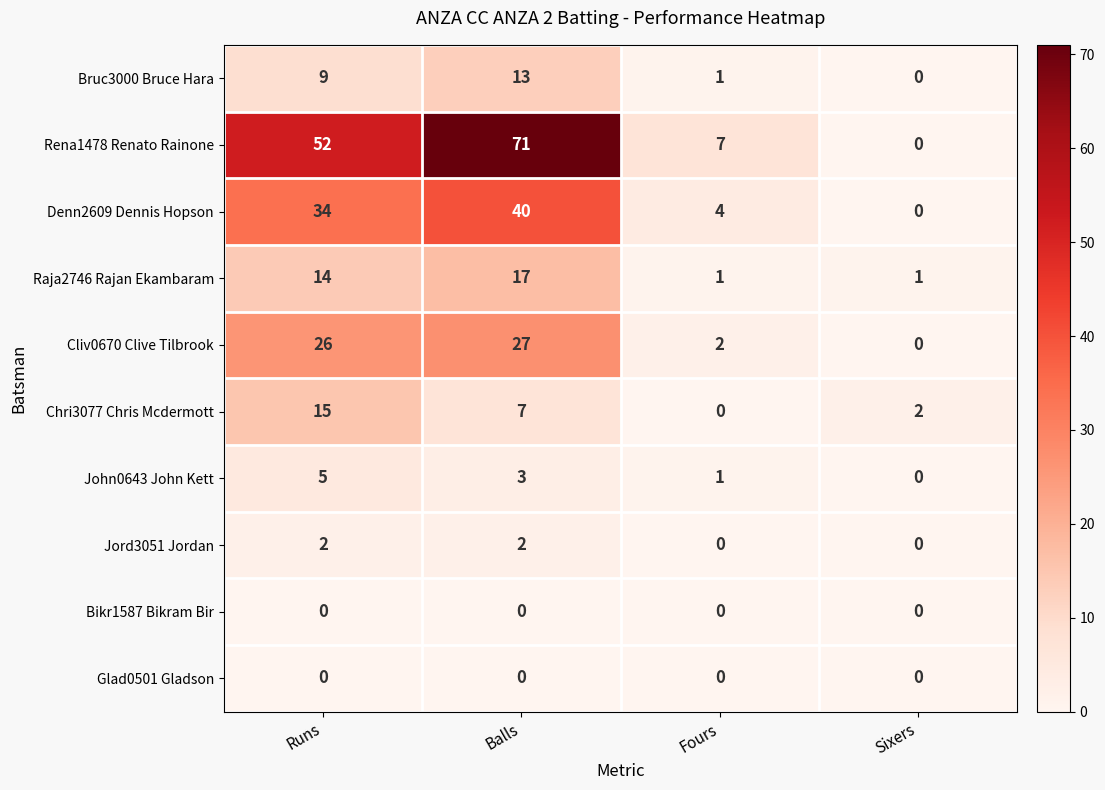

At which label does Cliv0670 Clive Tilbrook reach its minimum?

Sixers